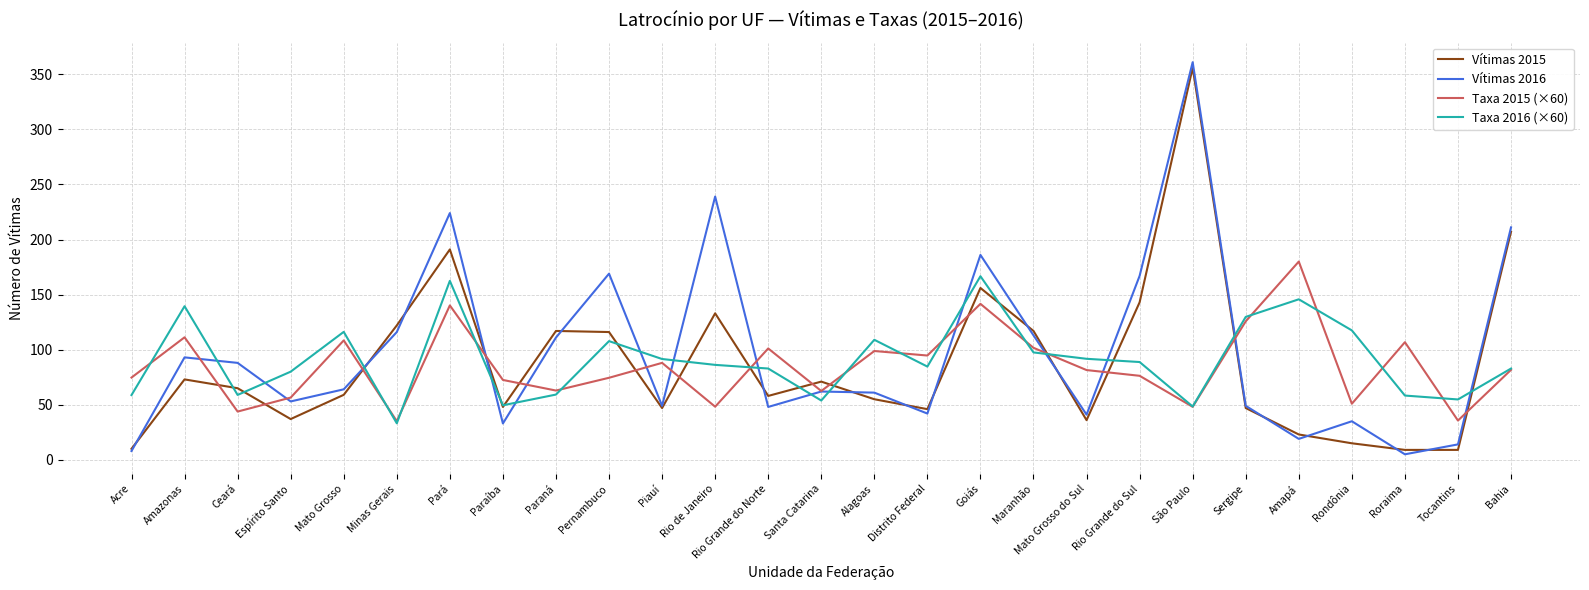

What is the total value across all series at Rio Grande do Sul?

475.1